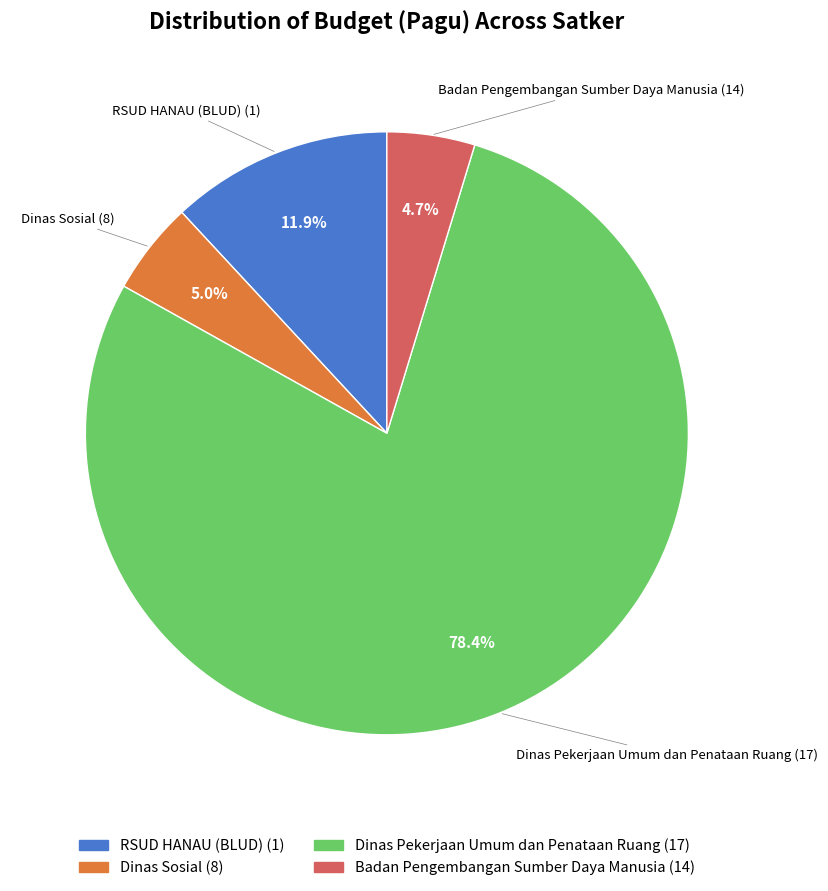

Does any single category account for the majority?

Yes